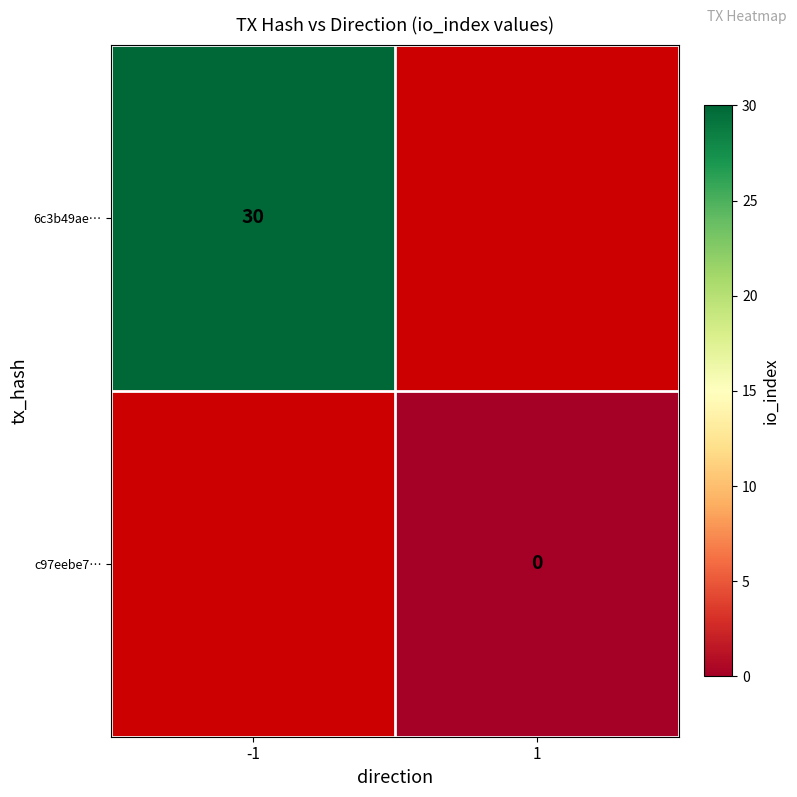

The 6c3b49ae… series shows 30 at -1. True or false?

True